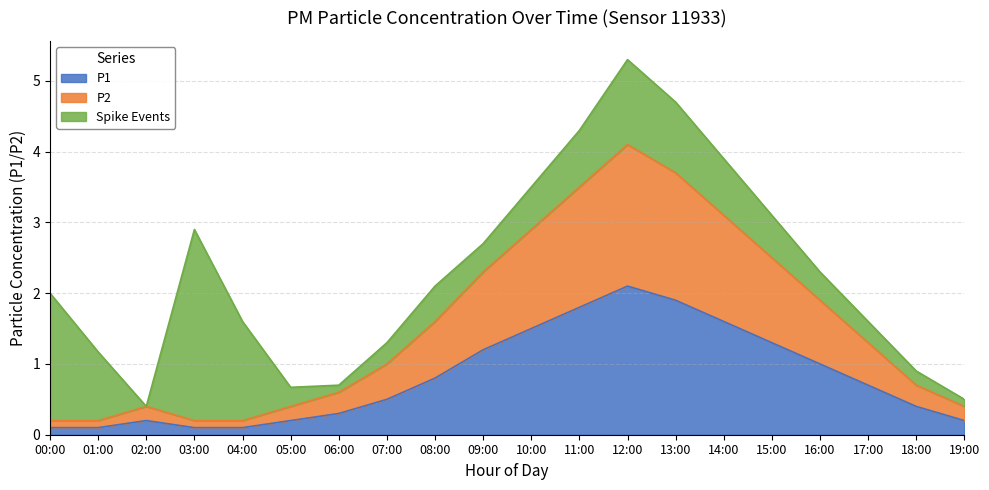

What position from the left is 17:00?

18